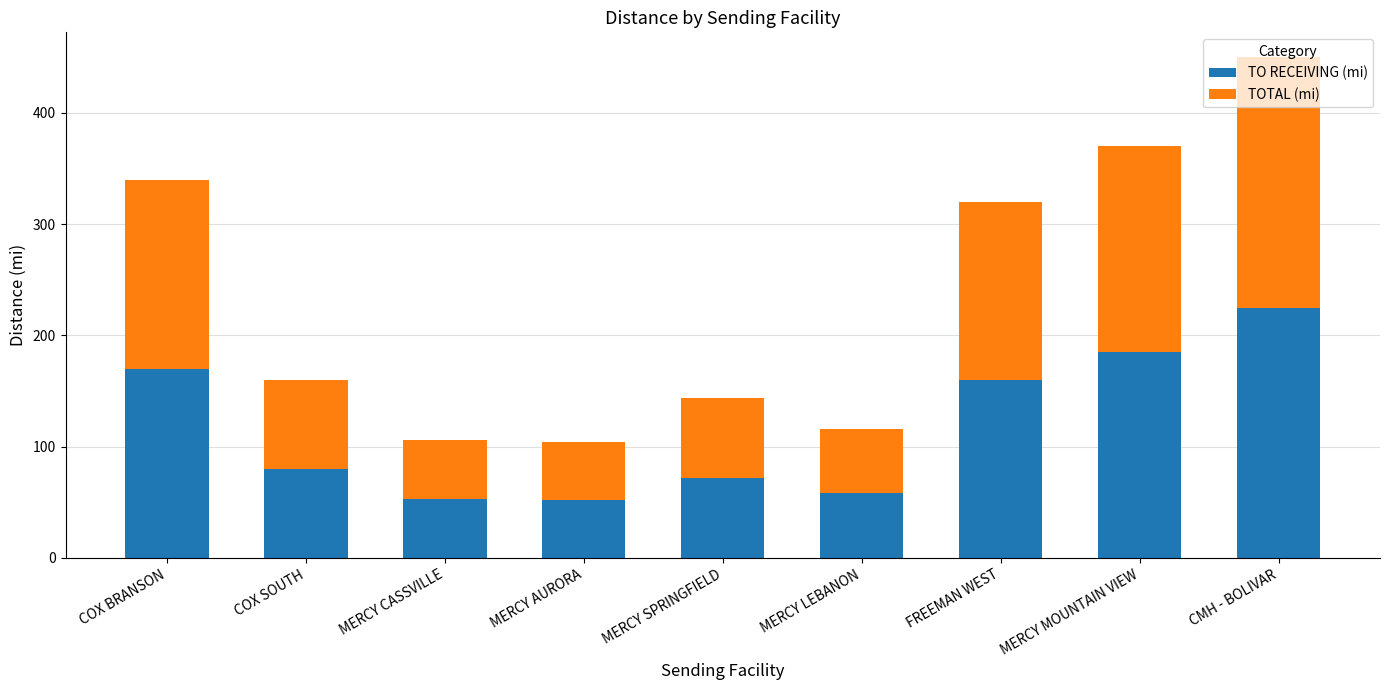

At which category is the sum across all series the highest?

CMH - BOLIVAR